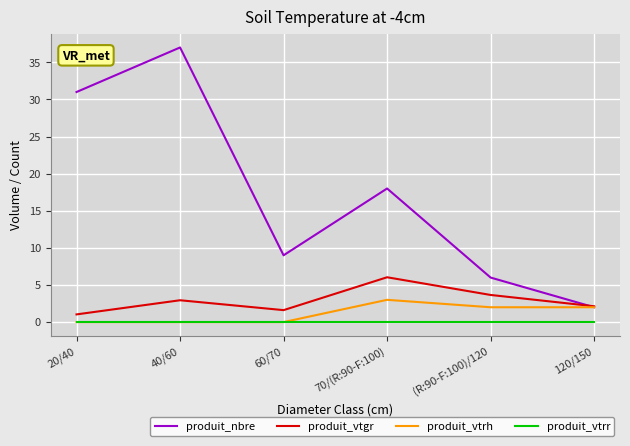

True or false: produit_vtrh has more than 2 points higher than both neighbors.

False